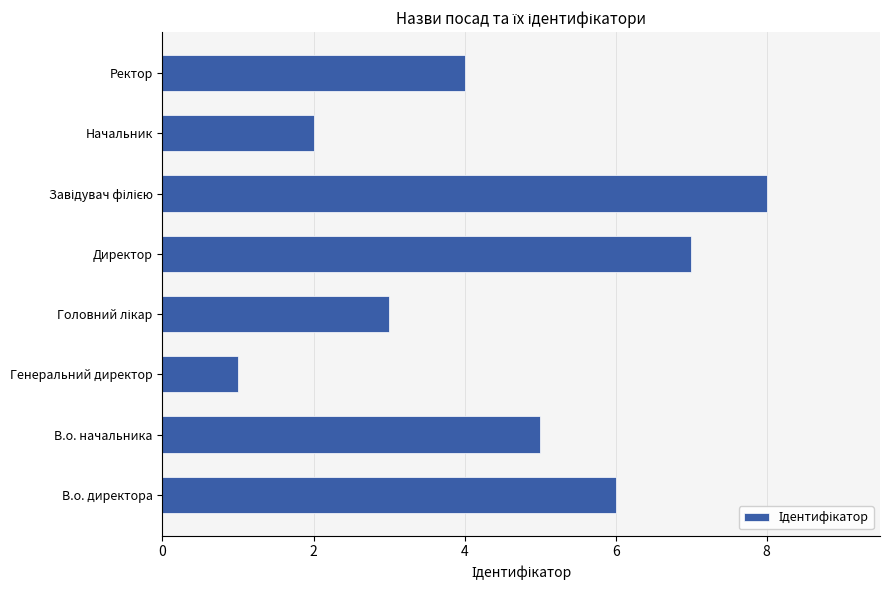

True or false: the data shows 4 at Ректор.

True